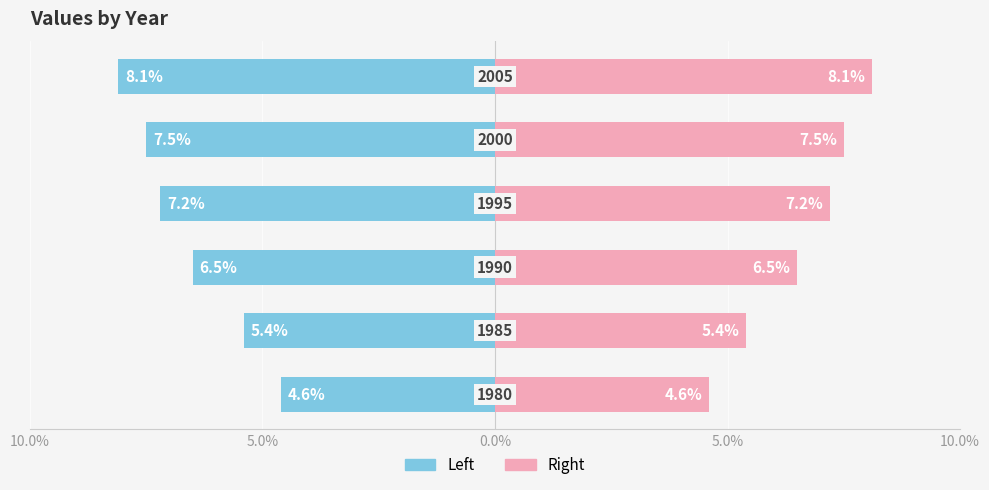

True or false: Left has a value of -6.5 at 0.0%.

True